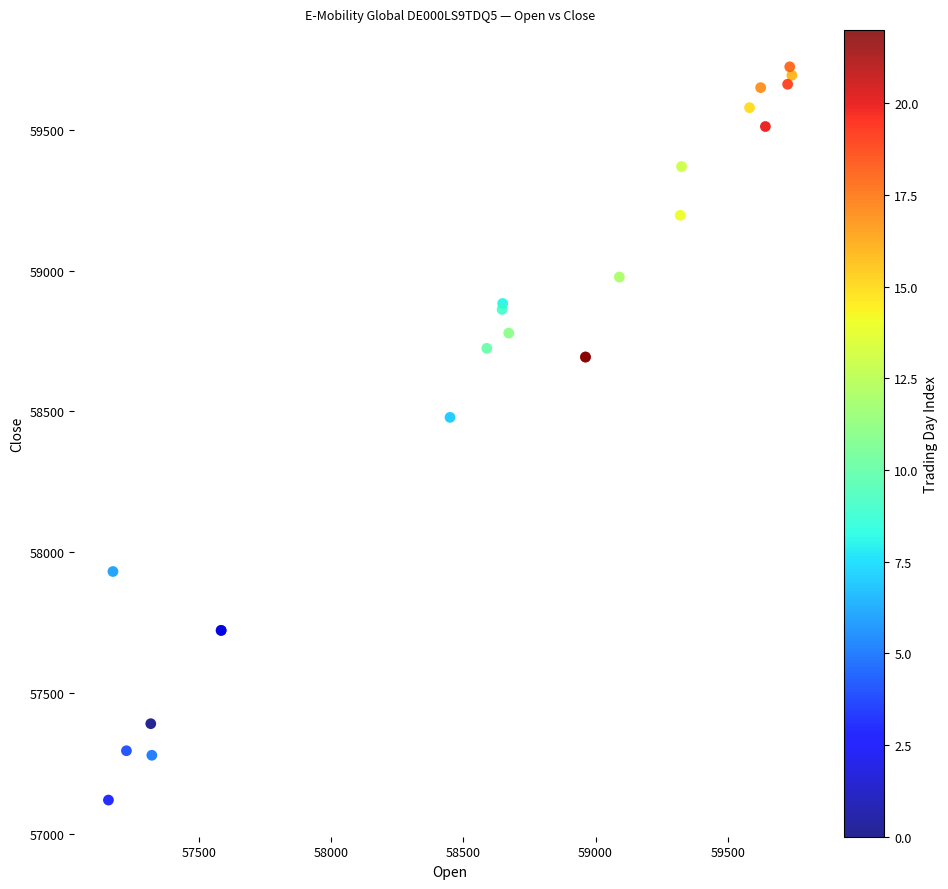

What Y value in the scatter plot is closest to 58422?

58479